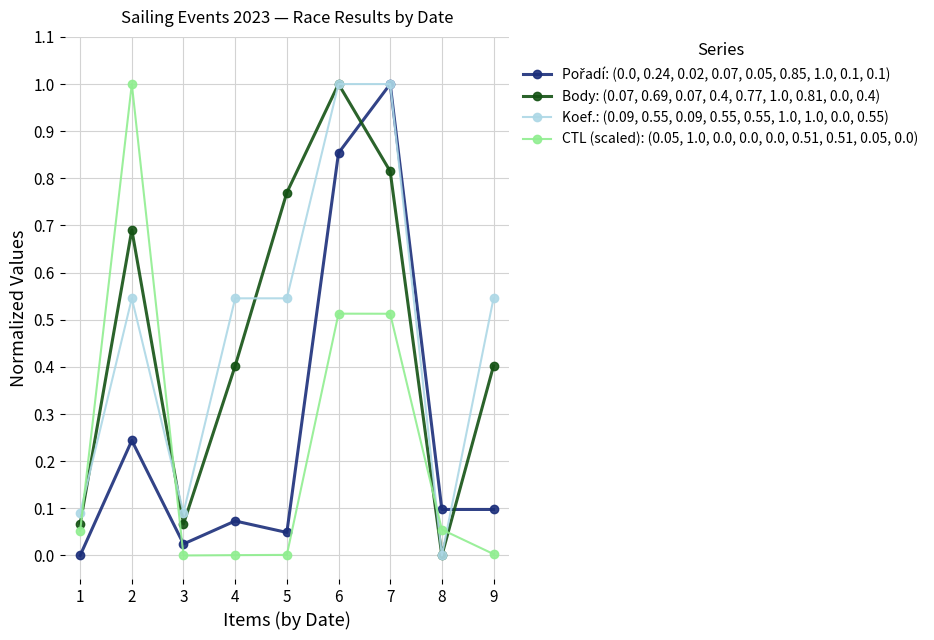

The CTL (scaled): (0.05, 1.0, 0.0, 0.0, 0.0, 0.51, 0.51, 0.05, 0.0) series shows 0.1 at 1. True or false?

True